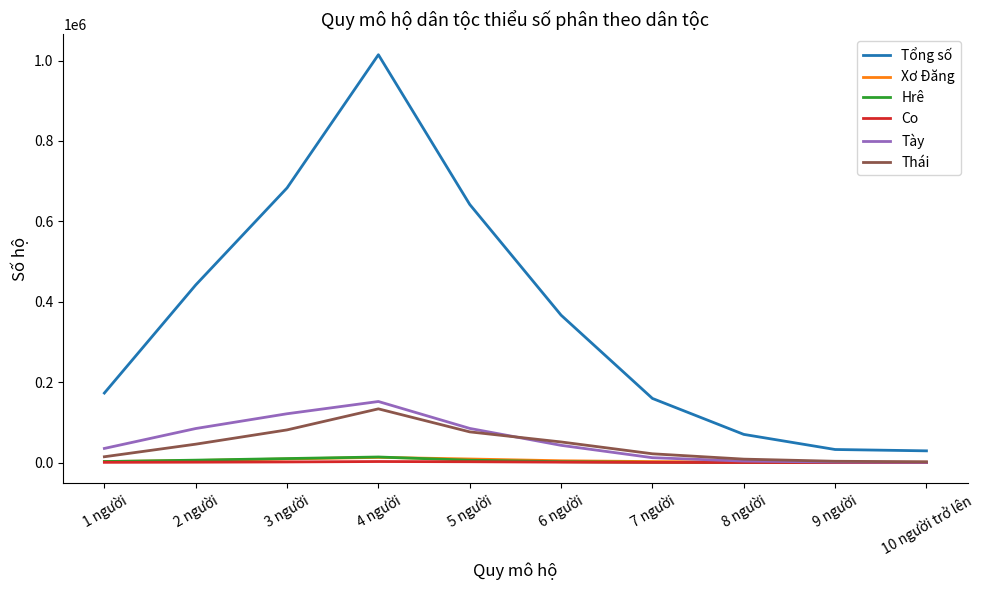

What is the maximum value shown in the chart?

1014394